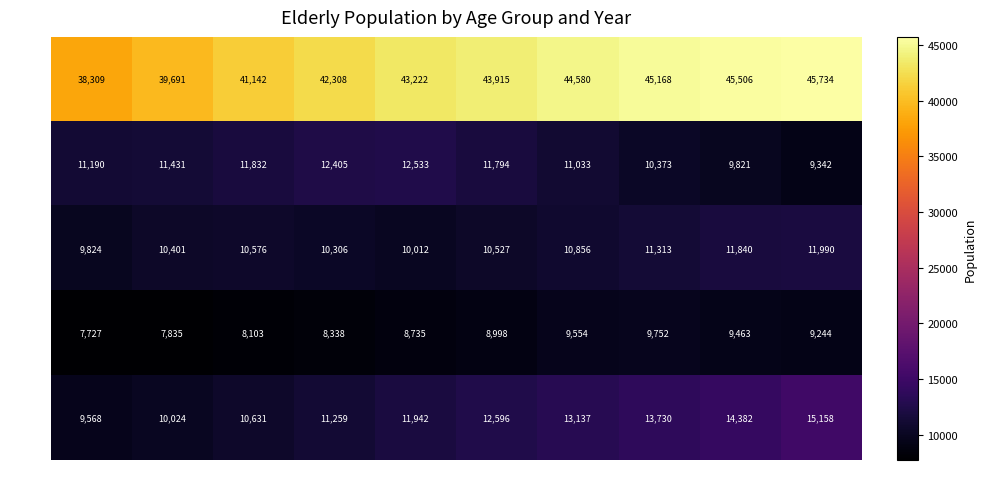

Which series changed the most between 2018 and 2019?

70-74